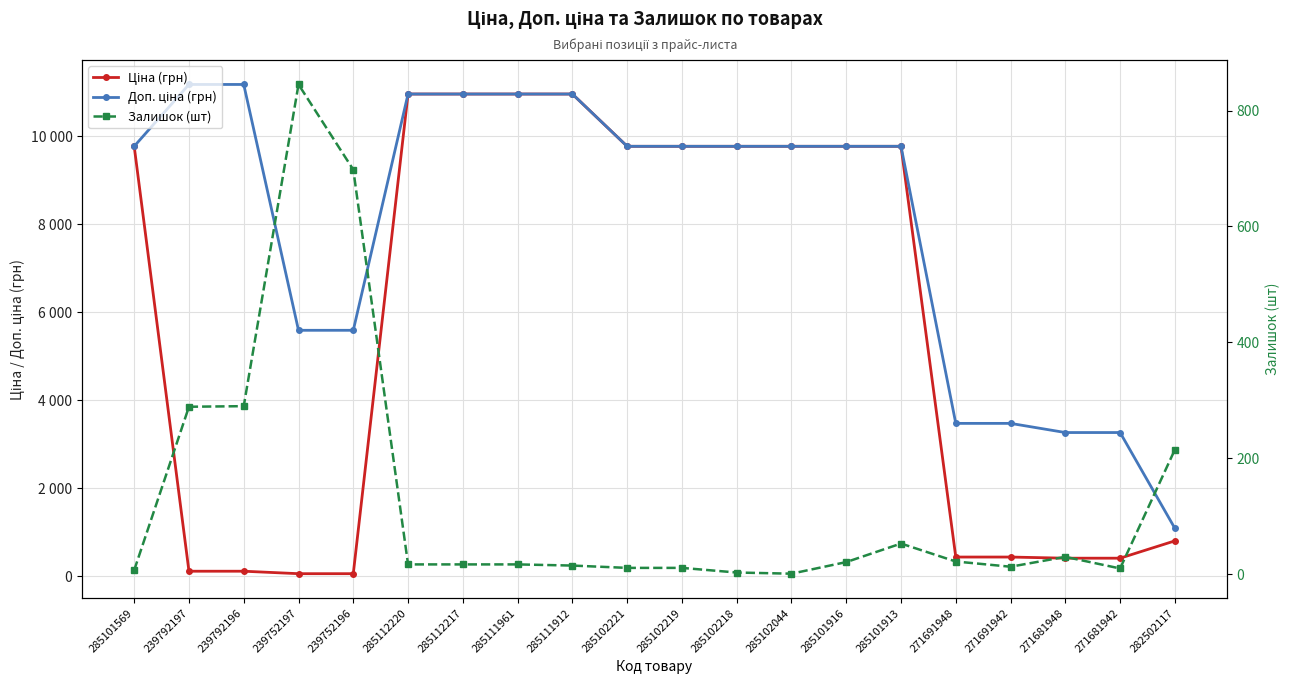

What is the difference between the maximum and minimum values in the Ціна (грн) series?

10908.5